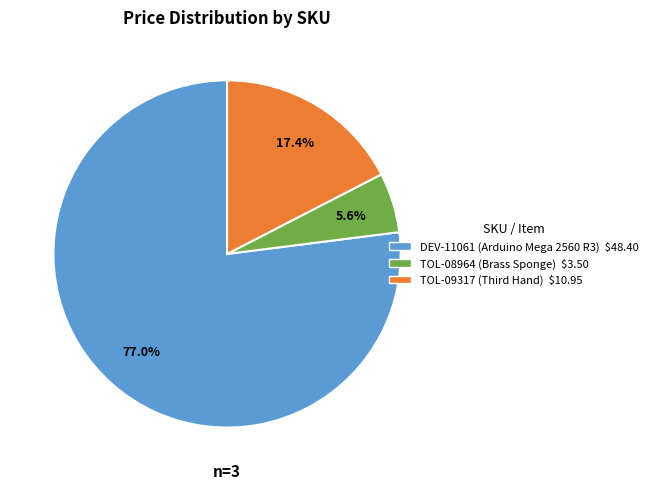

Which slice is the smallest?

TOL-08964 (Brass Sponge)